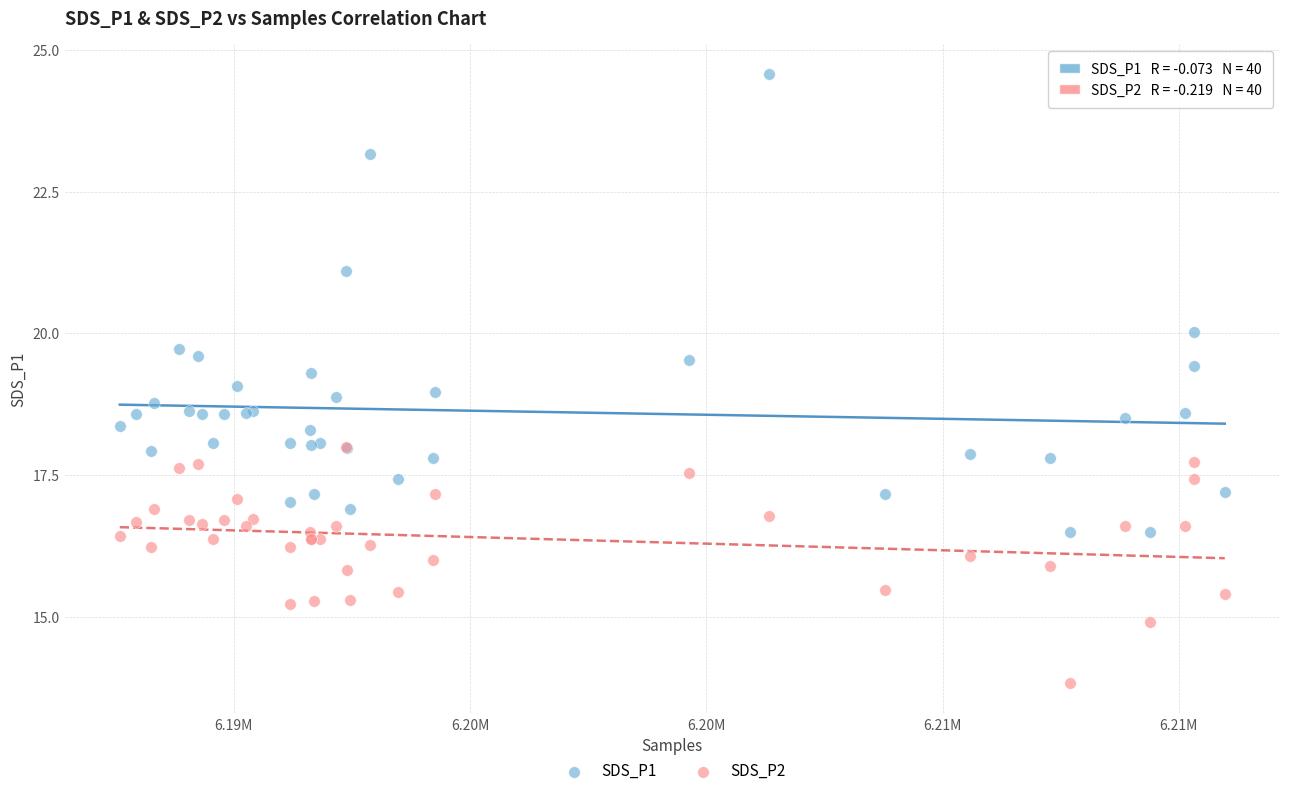

What are all the series names shown in the legend?

SDS_P1, SDS_P2